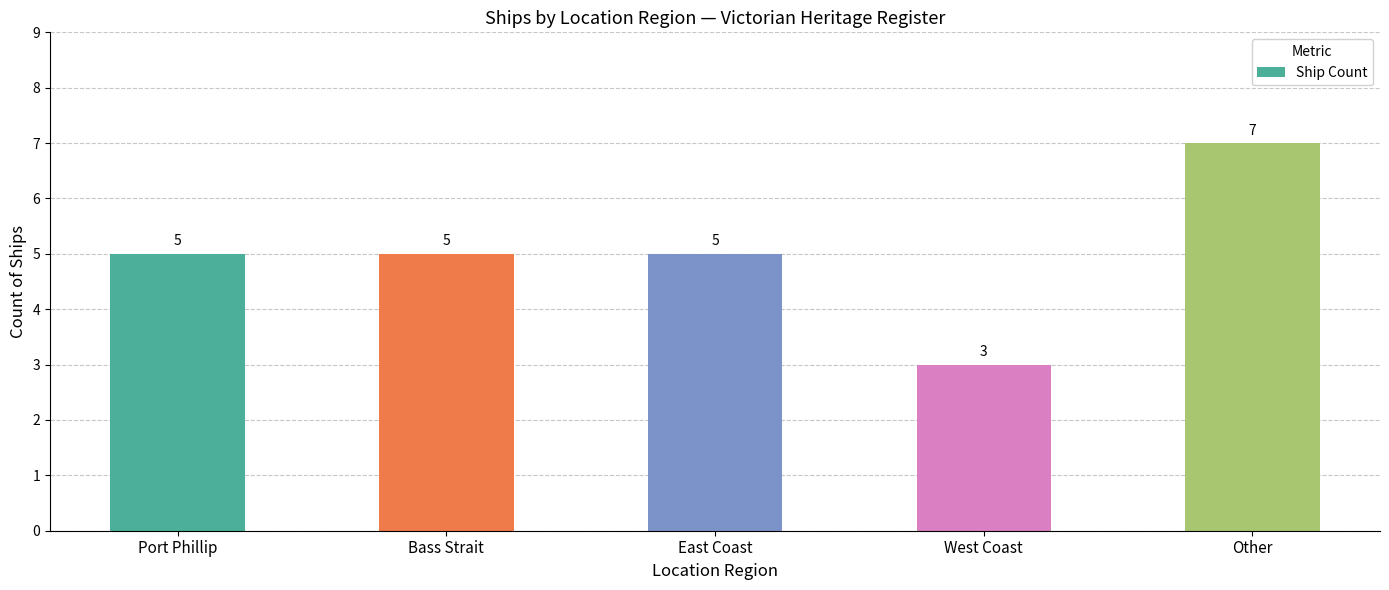

How many data points are less than 5?

1